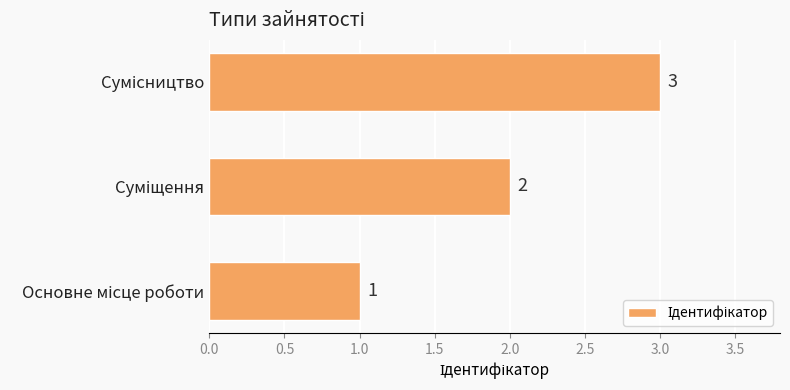

Count the values in the range 1 to 3.

3